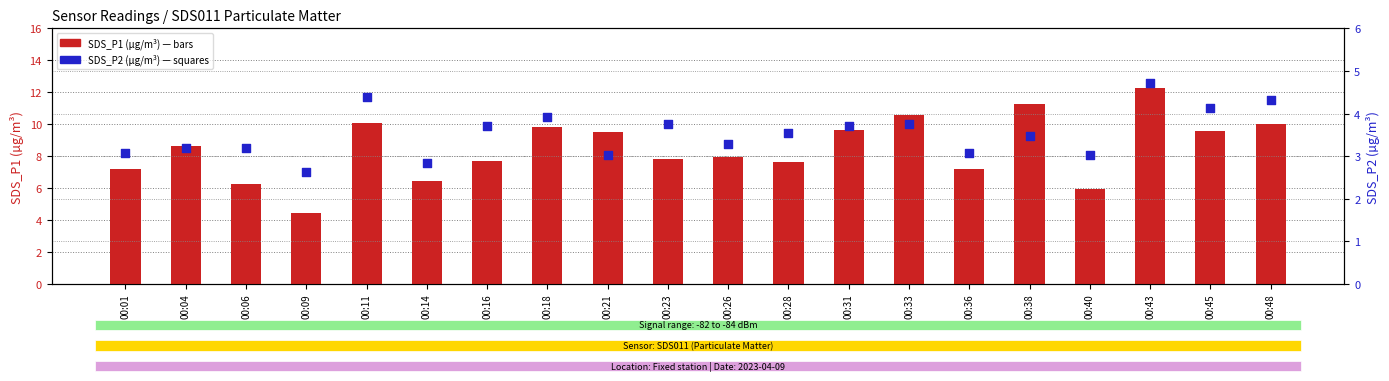

Which series reaches the maximum Y coordinate?

SDS_P1